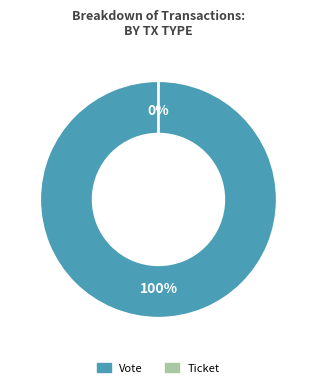

What is the total percentage of Vote and Ticket?

100.0%